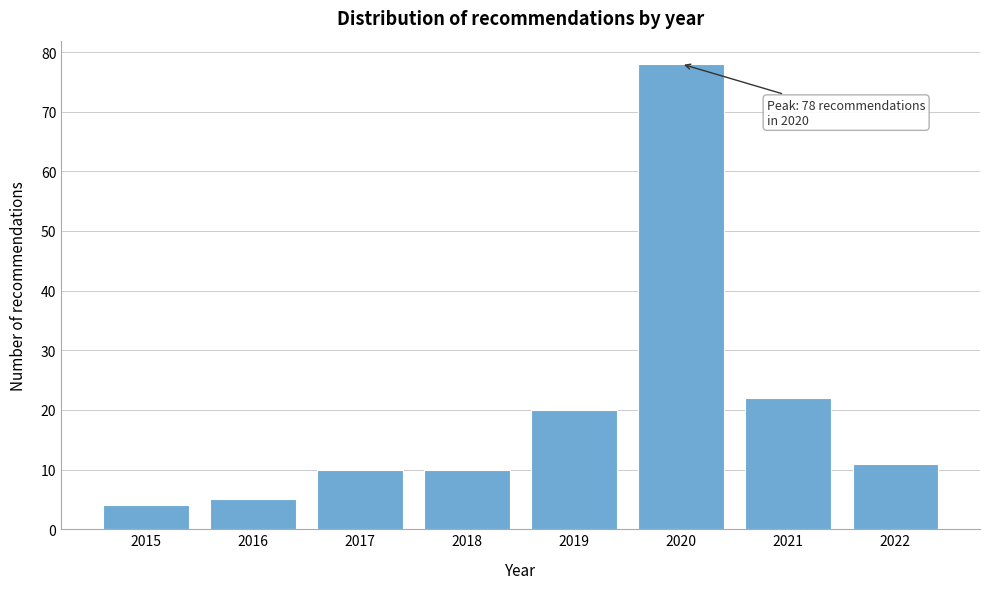

Reading right to left, transcribe all the data shown in this chart.

2022=11	2021=22	2020=78	2019=20	2018=10	2017=10	2016=5	2015=4